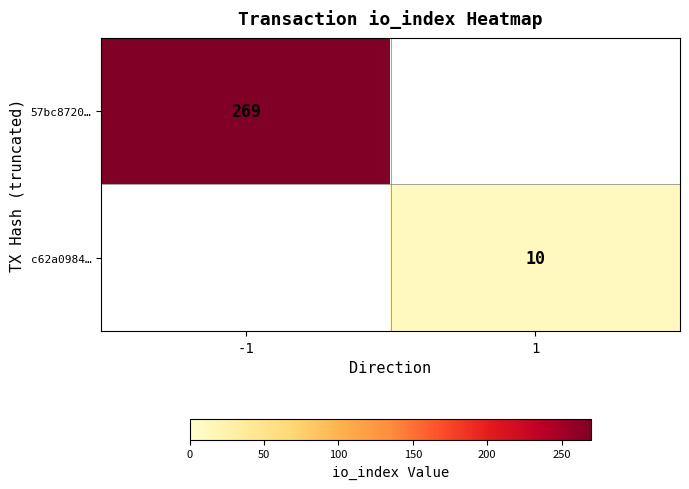

Is the value of c62a0984… at 1 greater than the value of 57bc8720… at -1?

No